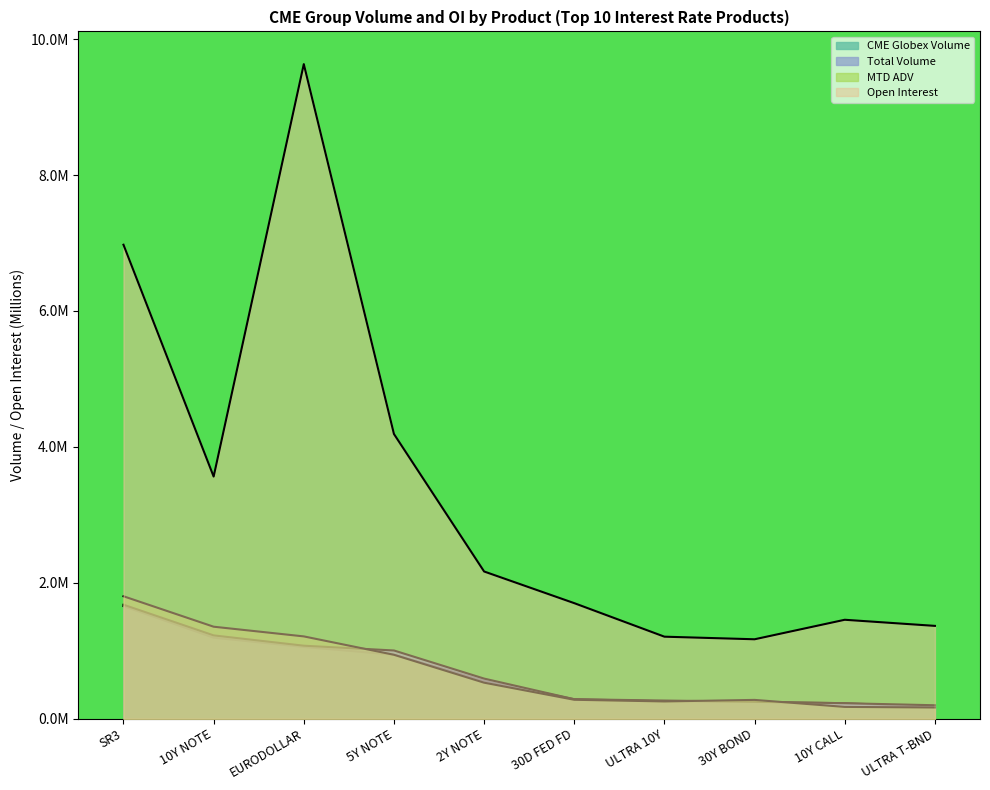

At which category is the sum across all series the highest?

EURODOLLAR